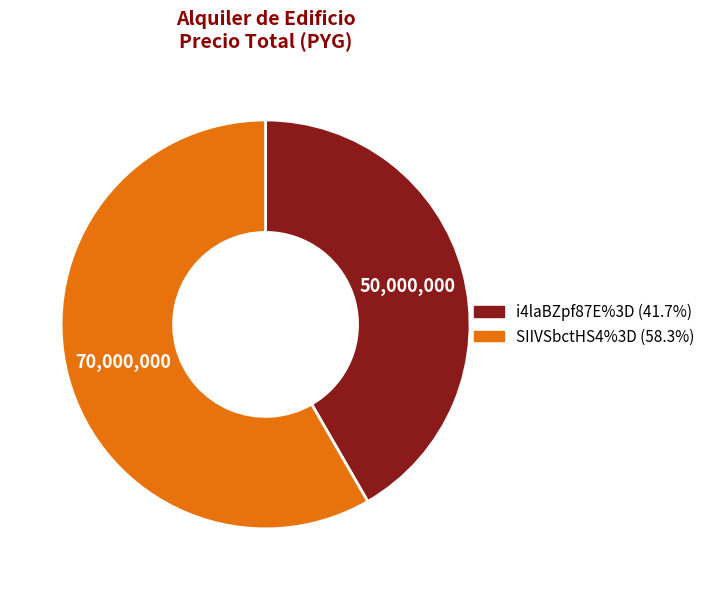

Combined, do i4laBZpf87E%3D (41.7%) and SIIVSbctHS4%3D (58.3%) account for over 50%?

Yes